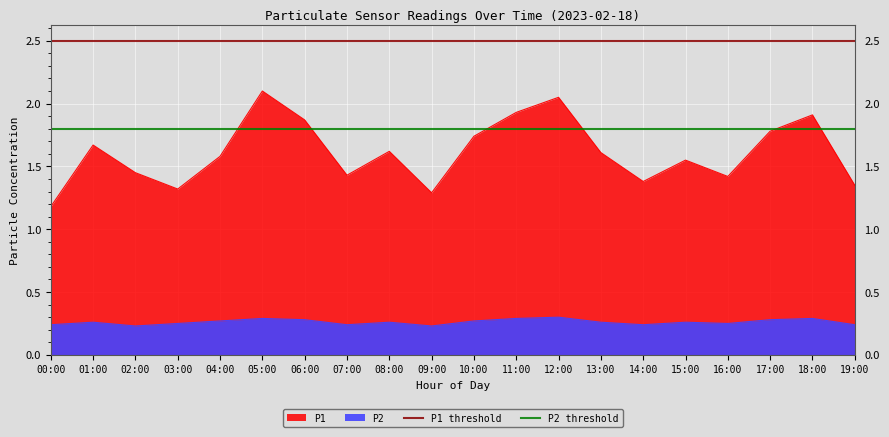

What is the label of the 2nd point from the left?

01:00